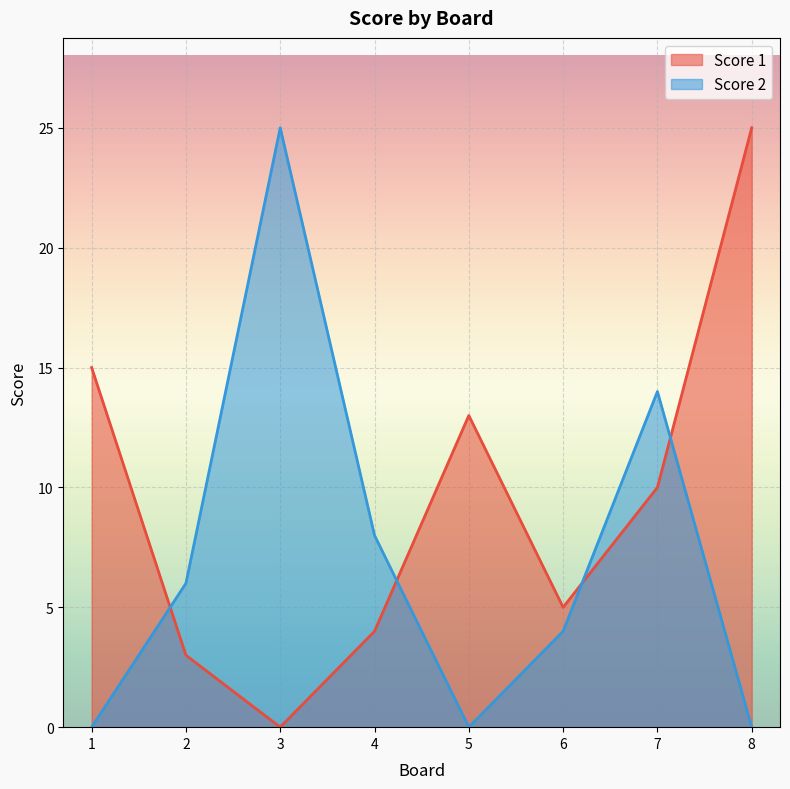

What is the highest value of the Score 1 series?

25